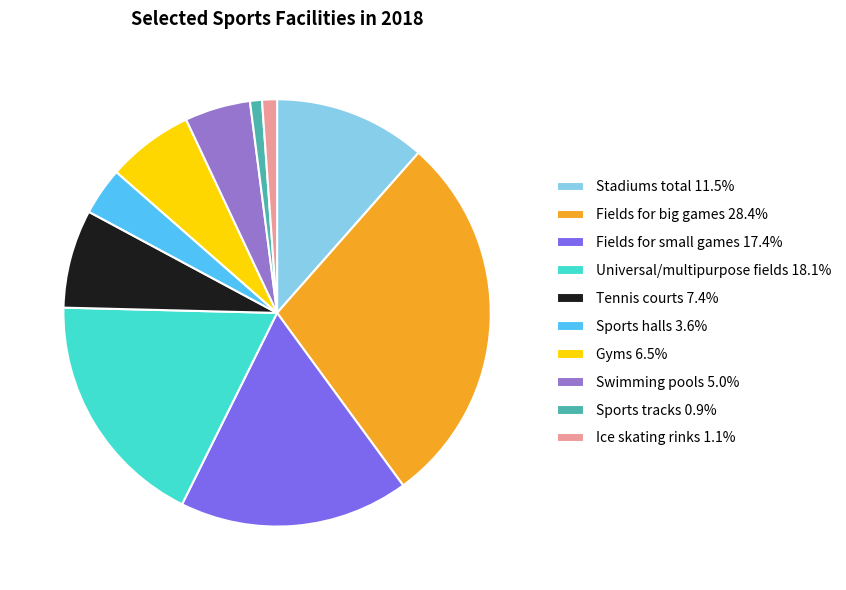

Is there a majority slice in this chart?

No